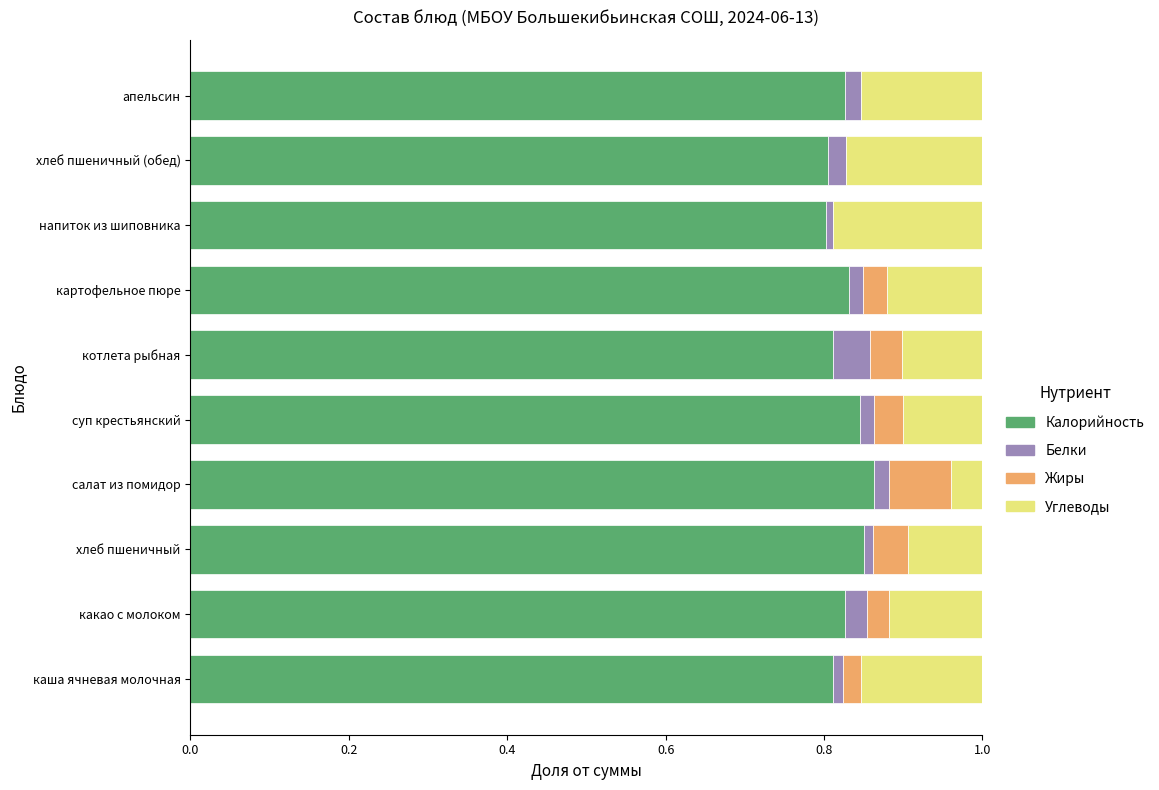

The value of Калорийность at апельсин is 1.3. True or false?

False